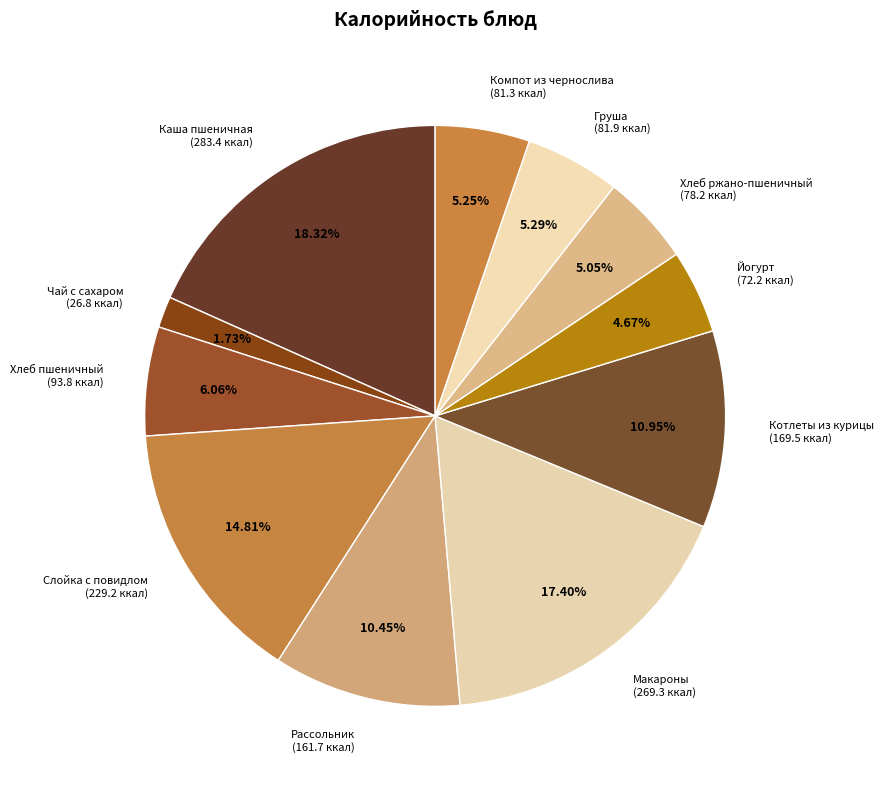

Between Хлеб ржано-пшеничный (78.2 ккал) and Каша пшеничная (283.4 ккал), which is larger?

Каша пшеничная (283.4 ккал)